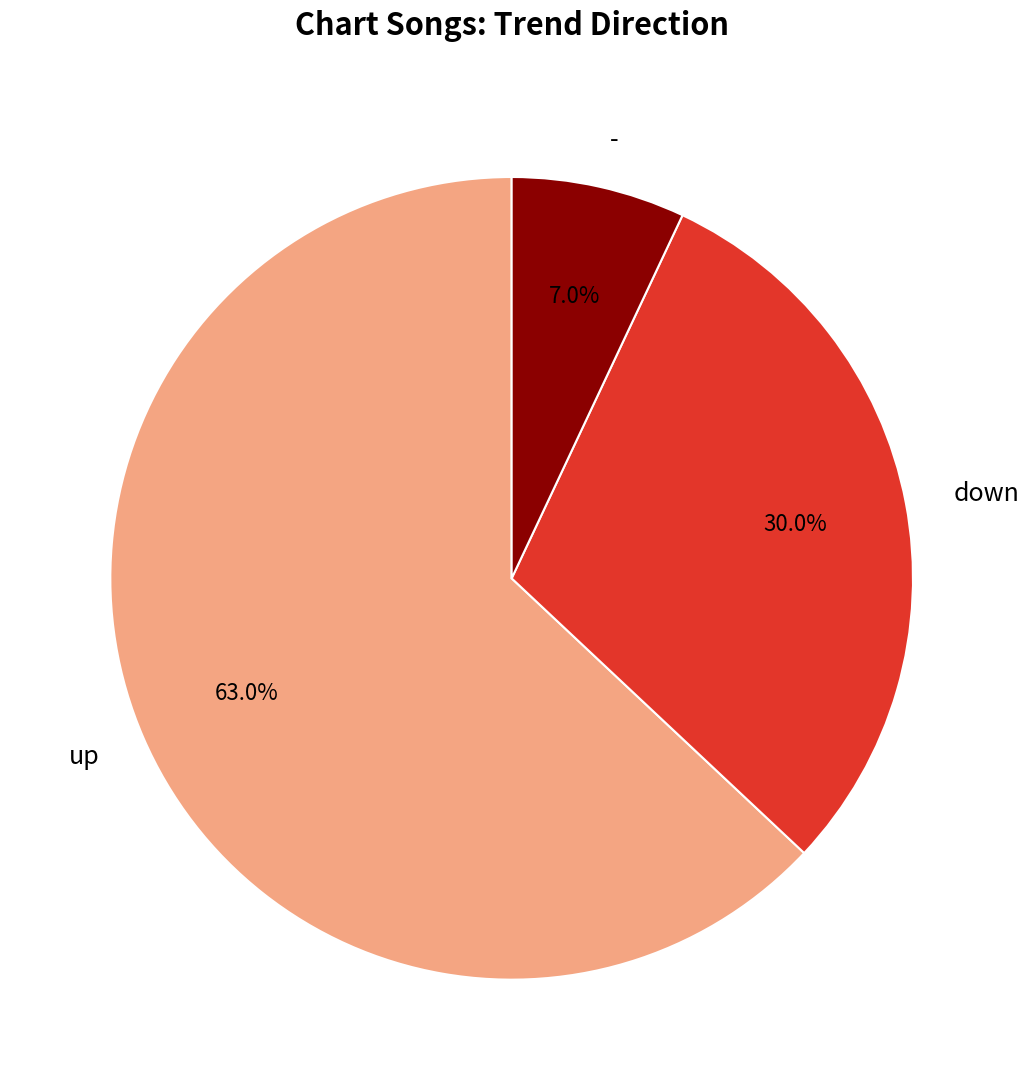

The up slice represents 74% of the pie. True or false?

False